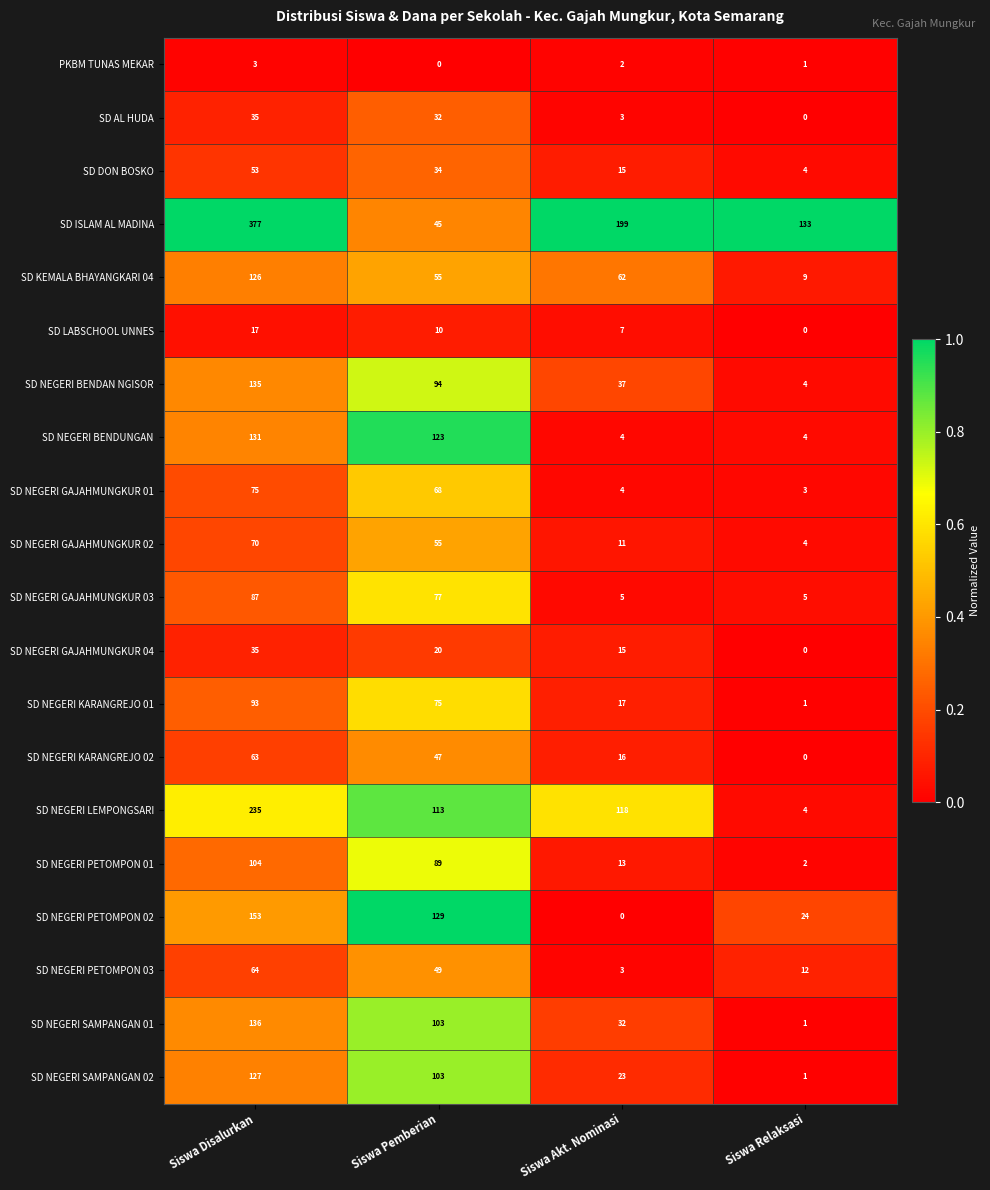

What is the sum of all SD NEGERI LEMPONGSARI values?

470